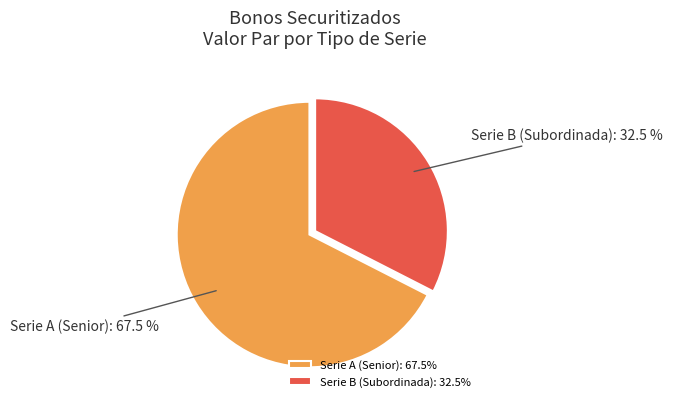

What portion of the pie excludes Serie B (Subordinada)?

67.5%